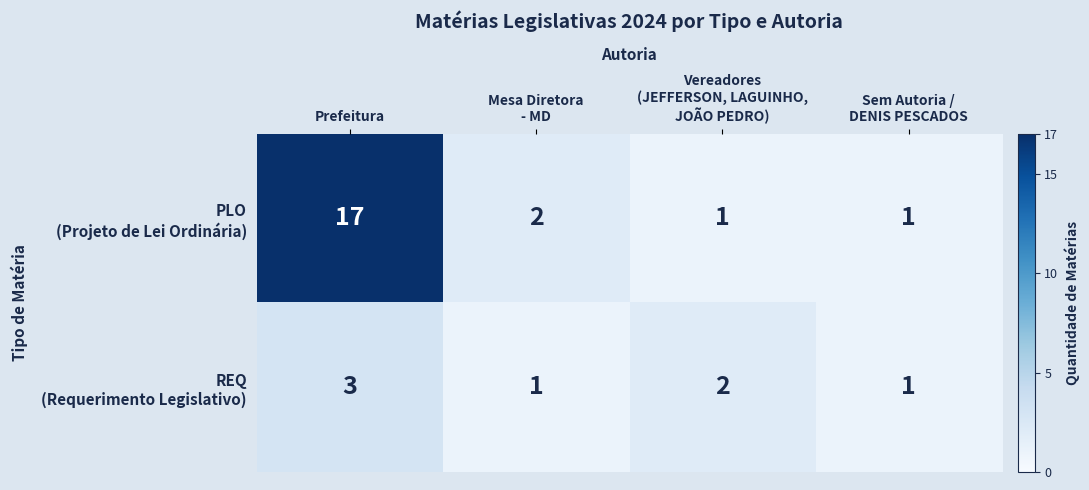

At which category does the chart reach its peak across all series?

Prefeitura